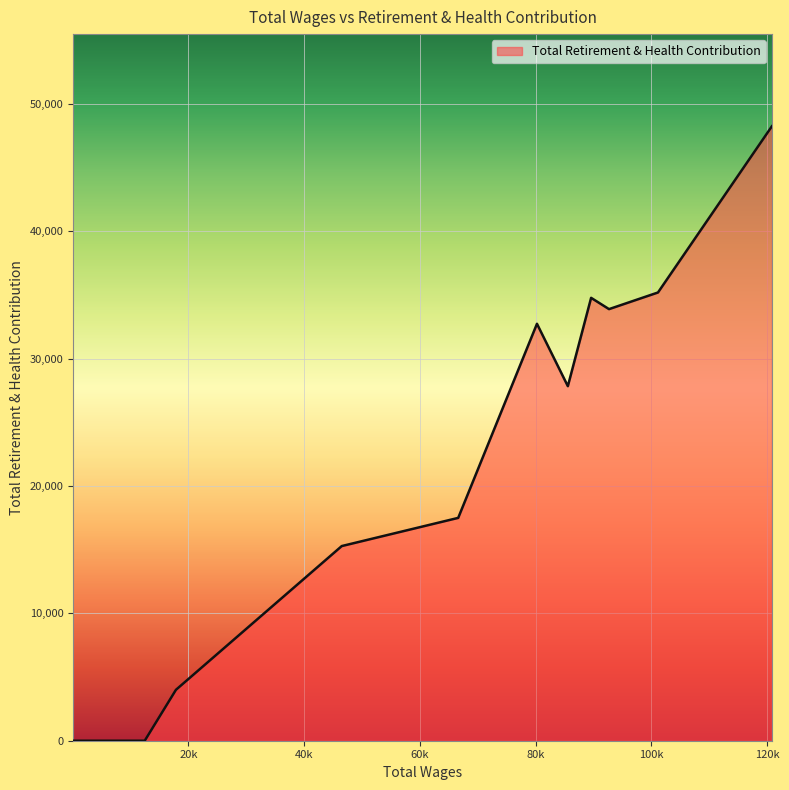

How many values exceed 0?

9